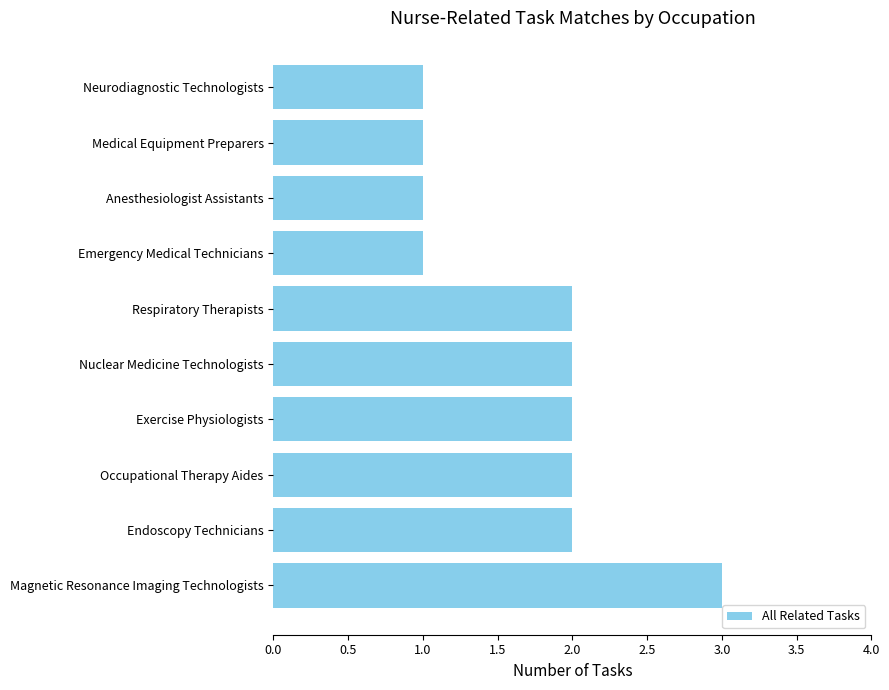

Reading top to bottom, what are all the values shown in this chart?

Neurodiagnostic Technologists=1	Medical Equipment Preparers=1	Anesthesiologist Assistants=1	Emergency Medical Technicians=1	Respiratory Therapists=2	Nuclear Medicine Technologists=2	Exercise Physiologists=2	Occupational Therapy Aides=2	Endoscopy Technicians=2	Magnetic Resonance Imaging Technologists=3